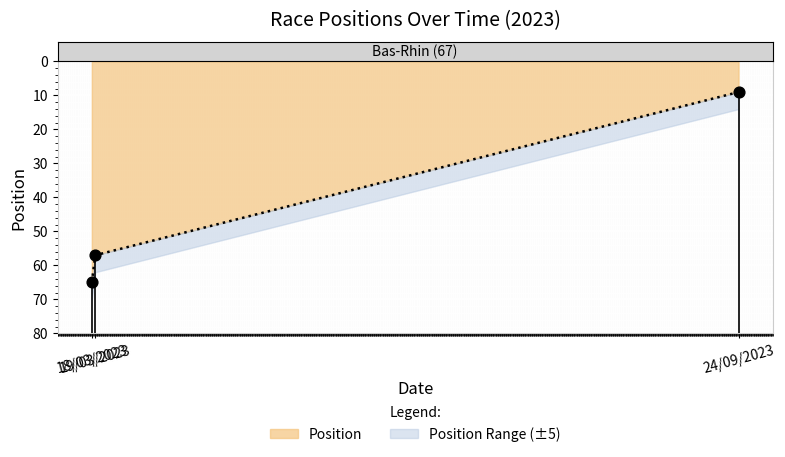

Approximately how many times larger is the value at 19/03/2023 compared to 24/09/2023?

6.3